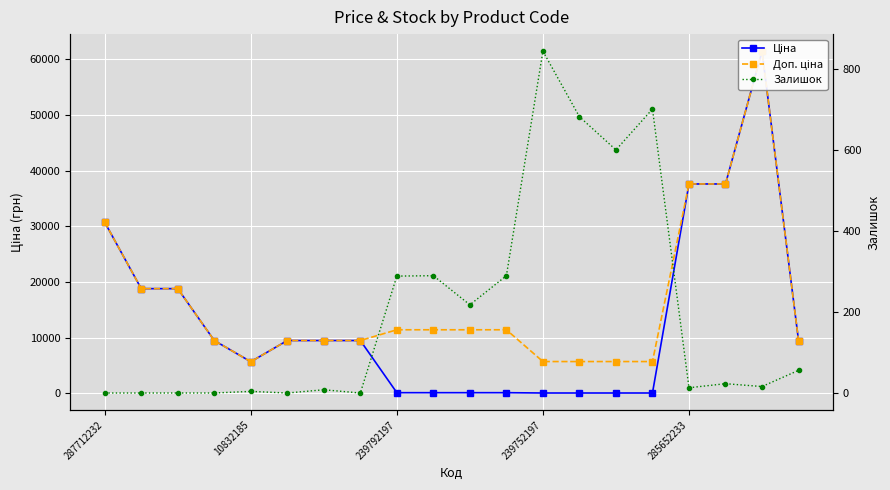

Is the value of Залишок at 14 greater than the value of Доп. ціна at 5?

No